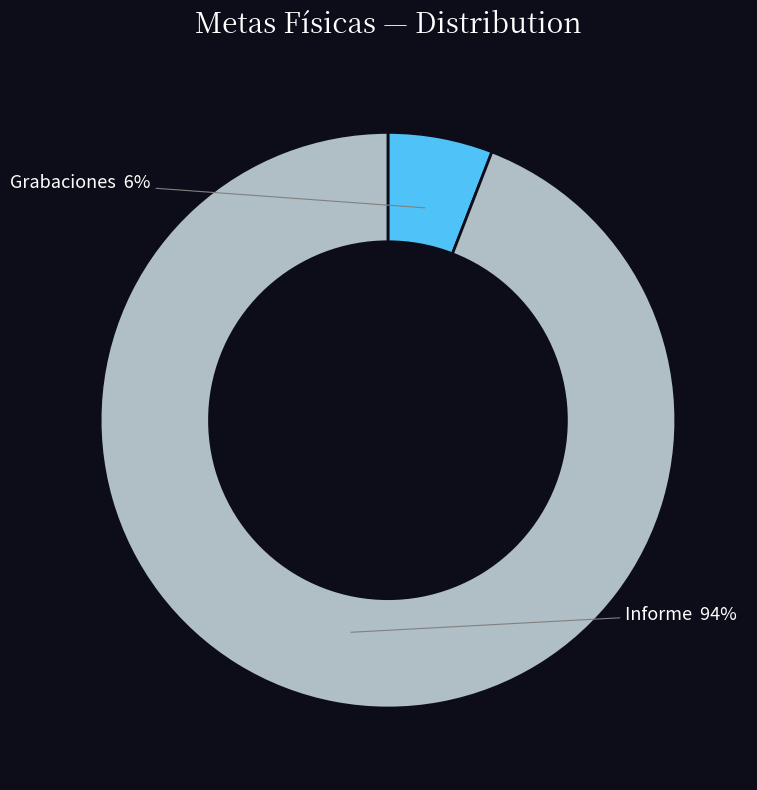

To the nearest percent, what is the average slice percentage?

50%